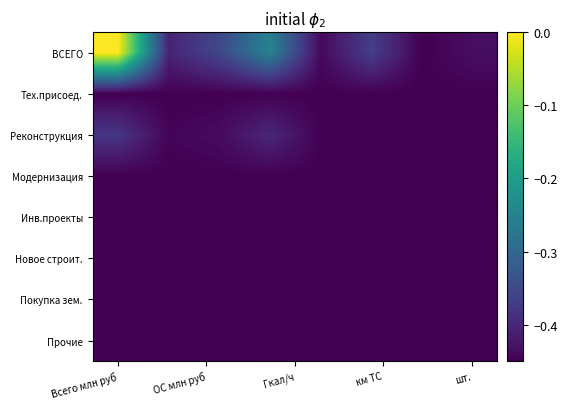

Reading left to right, list all the values displayed in this chart.

ВСЕГО: 0.0	-0.4	-0.4	-0.3	-0.4	-0.4	-0.4	-0.4
Тех.присоед.: -0.4	-0.4	-0.4	-0.4	-0.4	-0.4	-0.4	-0.4
Реконструкция: -0.4	-0.4	-0.4	-0.4	-0.4	-0.4	-0.4	-0.4
Модернизация: -0.4	-0.4	-0.4	-0.4	-0.4	-0.4	-0.4	-0.4
Инв.проекты: -0.4	-0.4	-0.4	-0.4	-0.4	-0.4	-0.4	-0.4
Новое строит.: -0.4	-0.4	-0.4	-0.4	-0.4	-0.4	-0.4	-0.4
Покупка зем.: -0.4	-0.4	-0.4	-0.4	-0.4	-0.4	-0.4	-0.4
Прочие: -0.4	-0.4	-0.4	-0.4	-0.4	-0.4	-0.4	-0.4